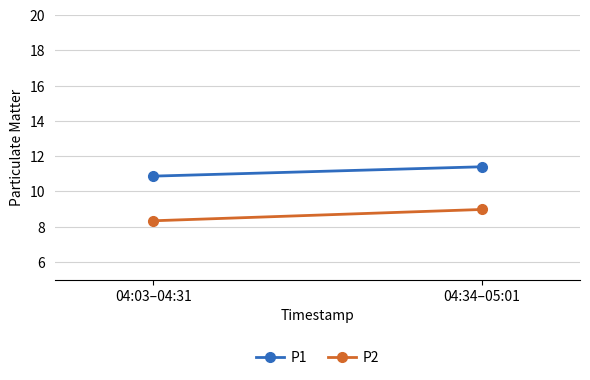

How many lines are shown in the chart?

2